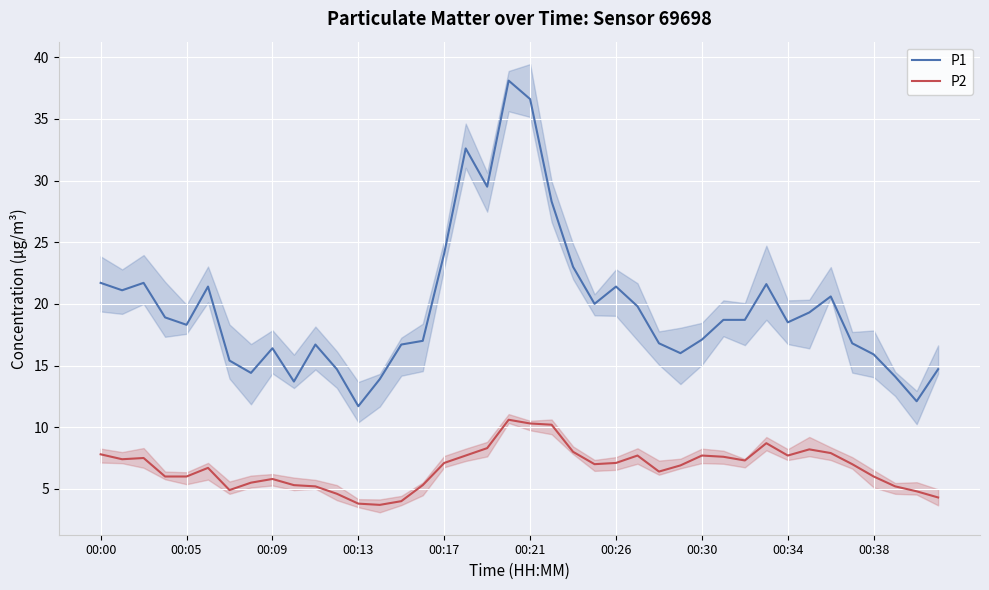

Which label corresponds to the smallest value in the chart?

13